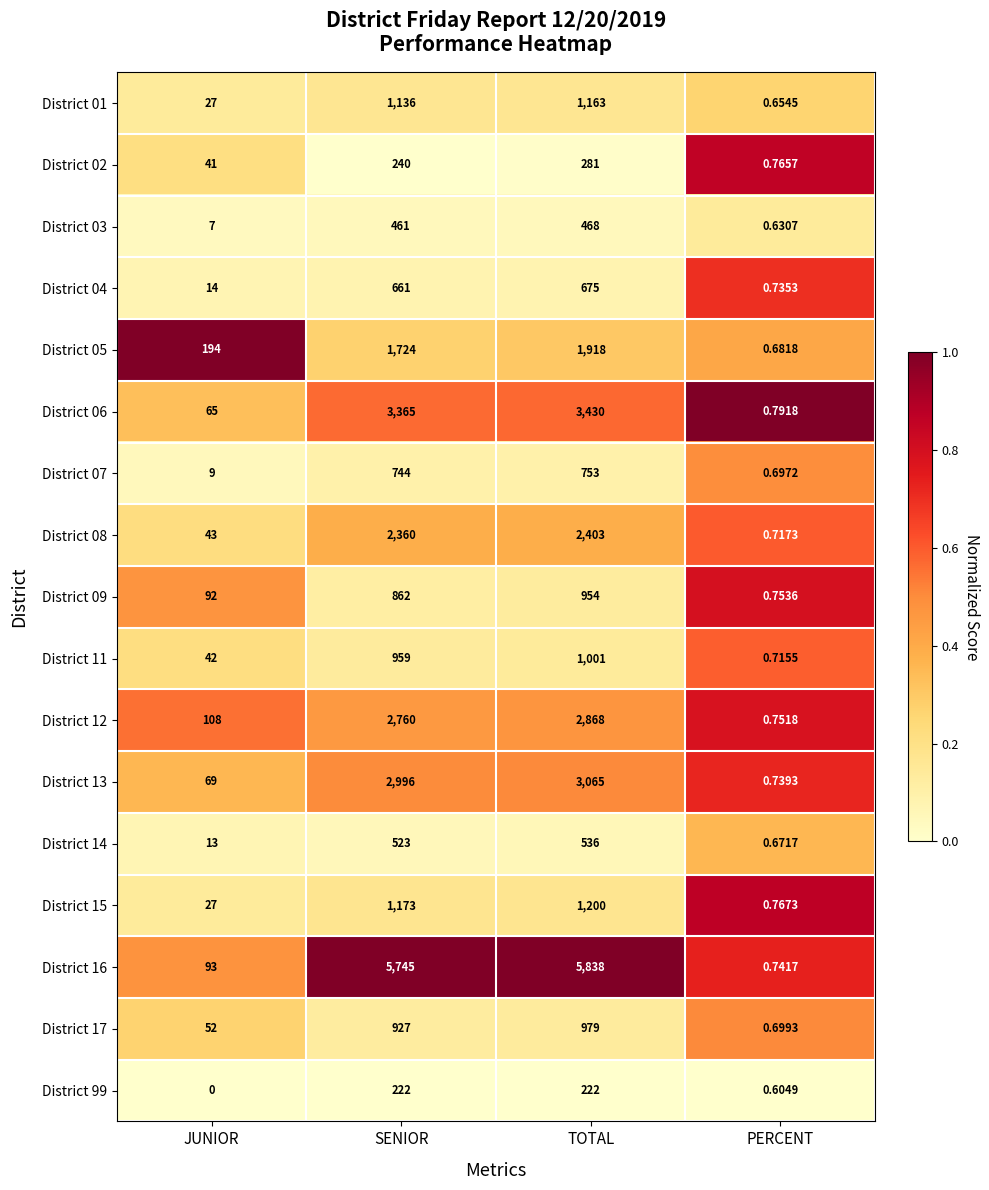

At which label does District 15 reach its peak?

TOTAL